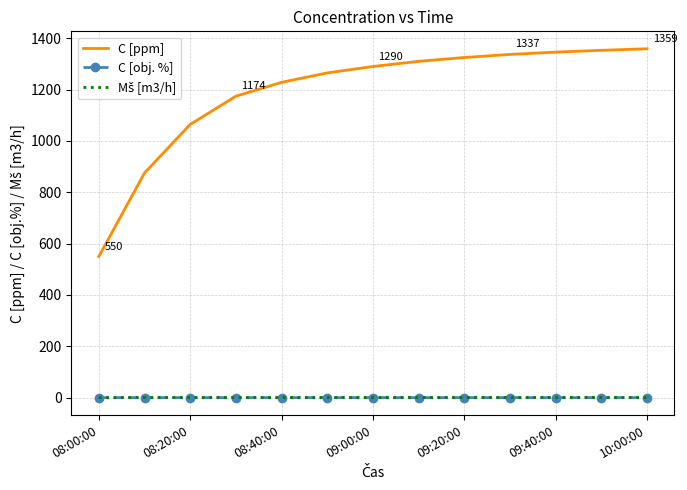

True or false: C [obj. %] and C [ppm] intersect in this chart.

False